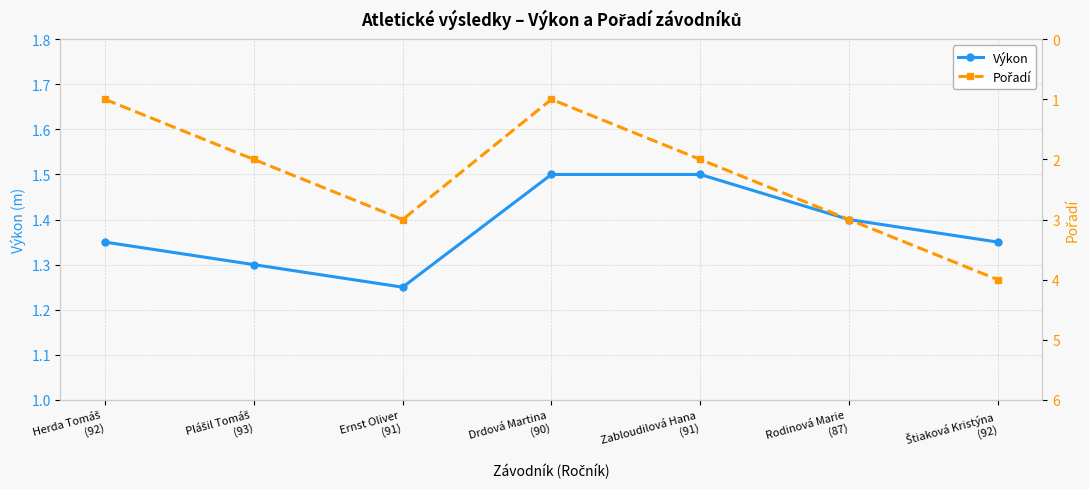

What is the sum of all Pořadí values?

16.0